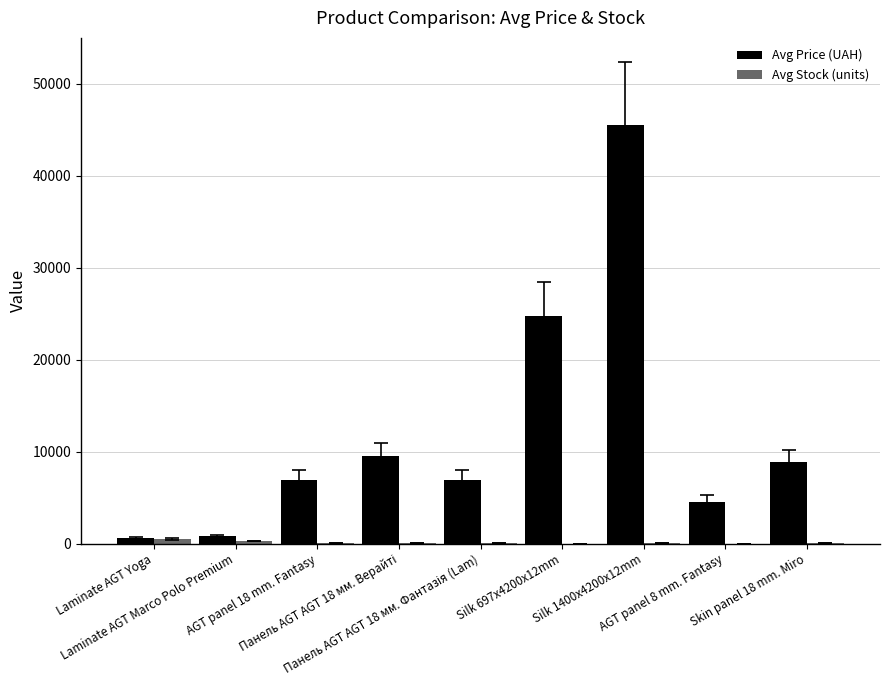

What is the sum of all Avg Price (UAH) values?

108485.7